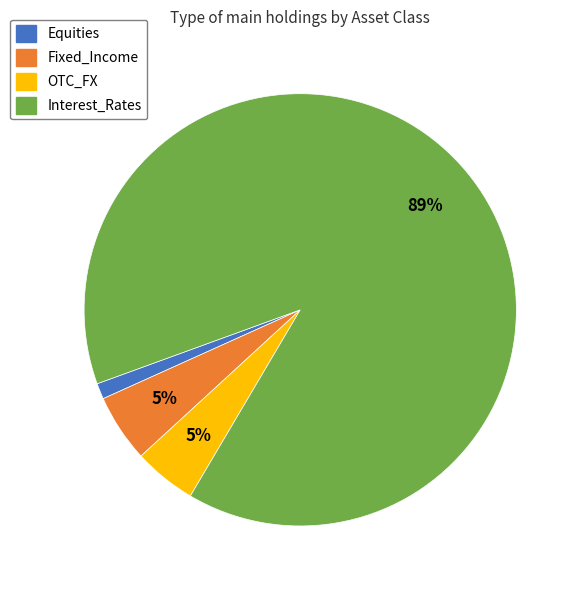

Between Equities and Fixed_Income, which is larger?

Fixed_Income